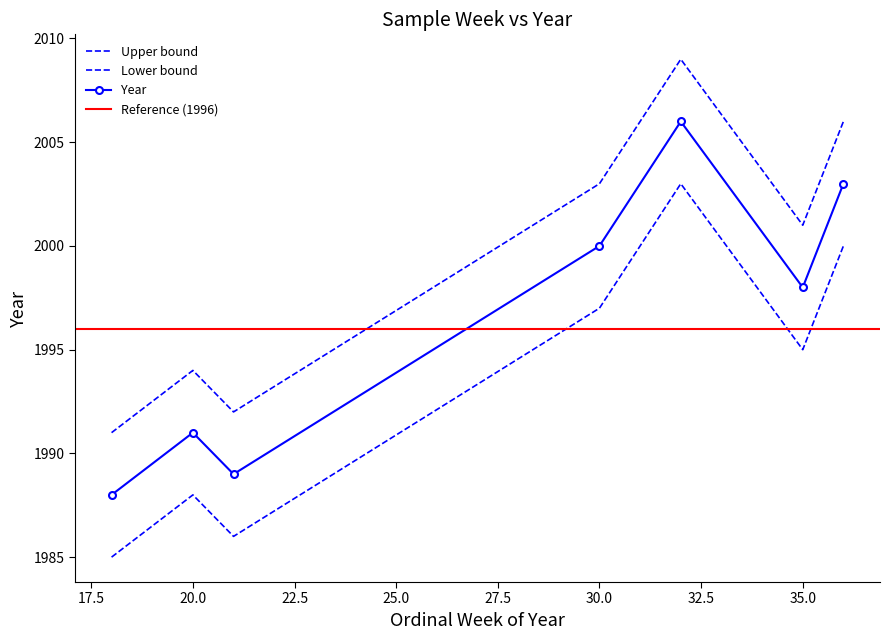

What is the ratio of the value at 21 to the value at 32?

1.0